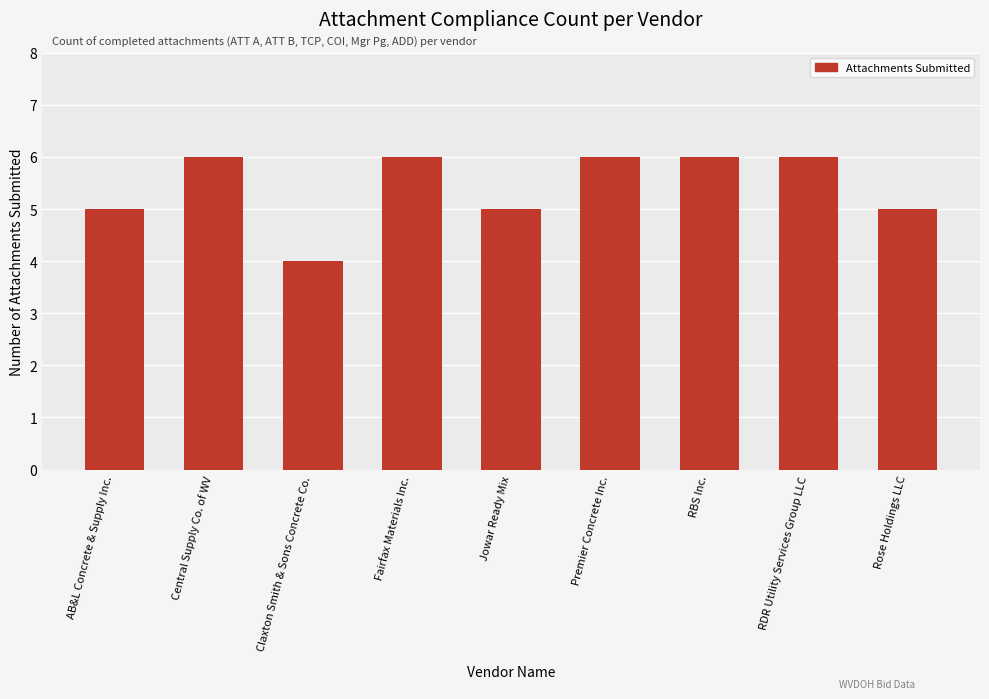

What is the label of the 2nd bar from the left?

Central Supply Co. of WV